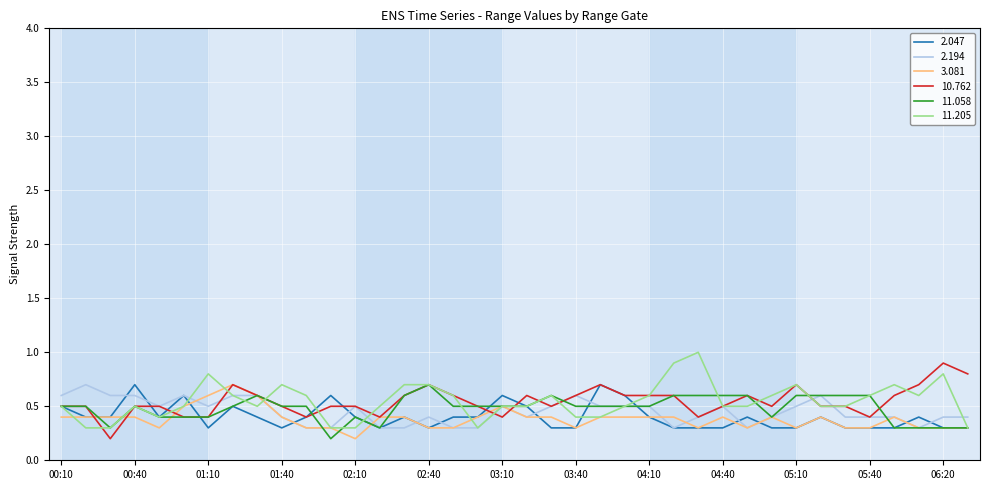

At how many categories does at least one series exceed 0?

38